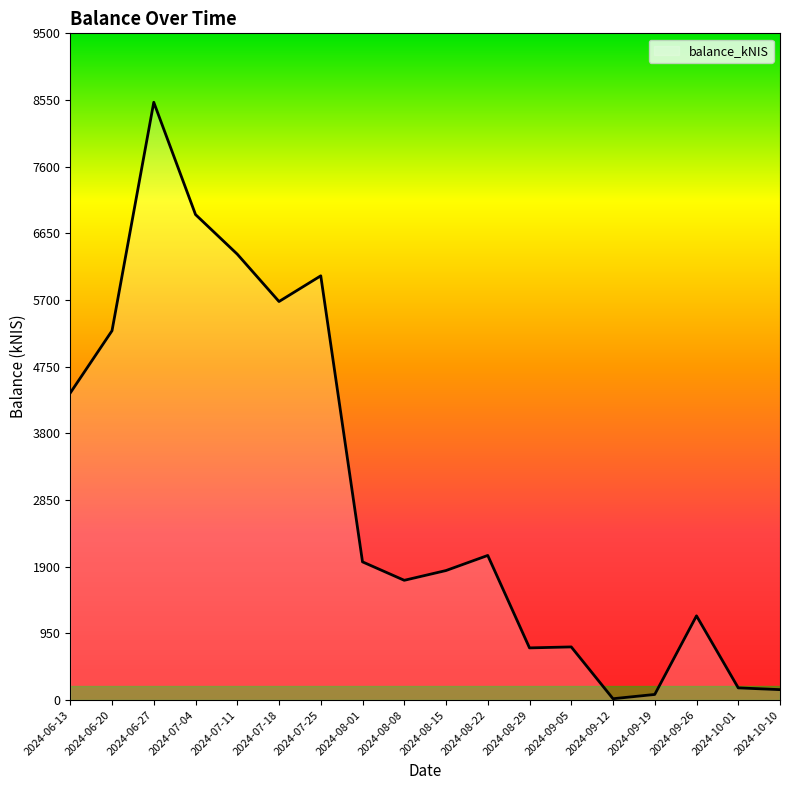

What is the minimum value shown in the chart?

18.1